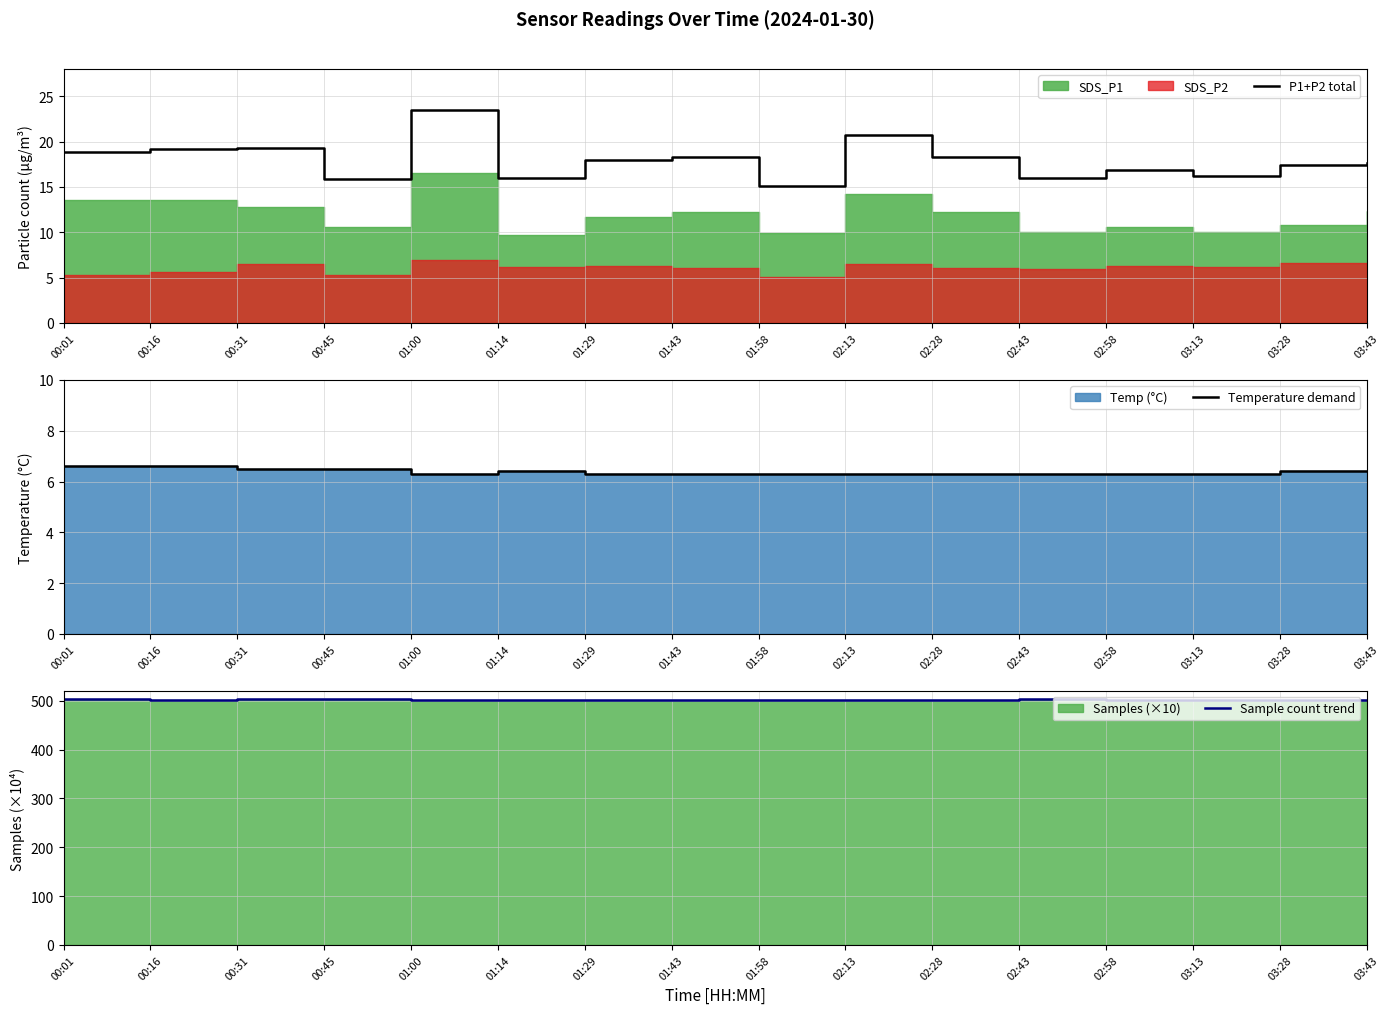

Reading left to right, transcribe all the data shown in this chart.

P1+P2 total: 18.9	19.1	19.3	15.9	23.5	15.9	17.9	18.3	15.0	20.8	18.3	16.0	16.9	16.2	17.4	17.6
Temperature demand: 6.6	6.6	6.5	6.5	6.3	6.4	6.3	6.3	6.3	6.3	6.3	6.3	6.3	6.3	6.4	6.4
Sample count trend: 502.5	502.1	502.7	502.6	502.3	500.8	502.2	502.4	502.2	502.2	502.4	502.5	502.2	502.1	501.2	501.6